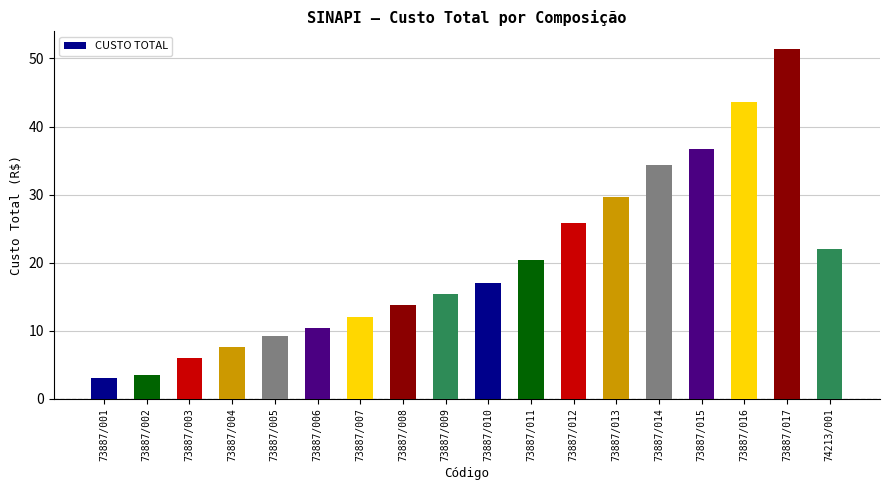

Between 73887/012 and 73887/011, which is larger?

73887/012